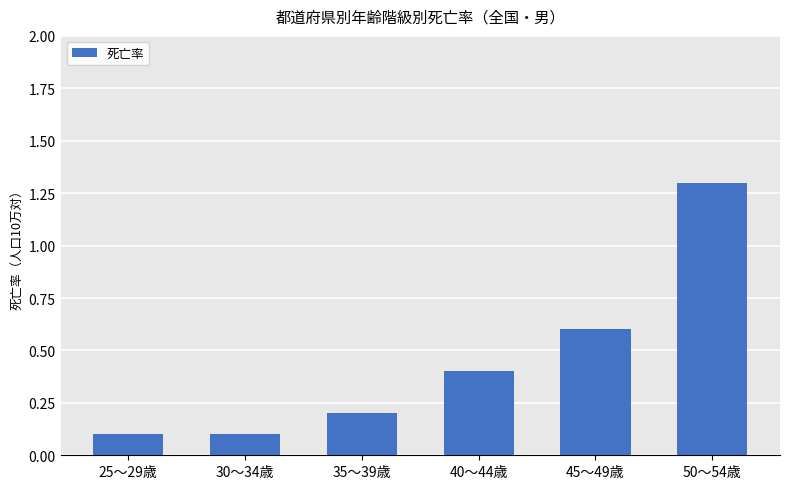

The value at 25～29歳 is 0.1. True or false?

True